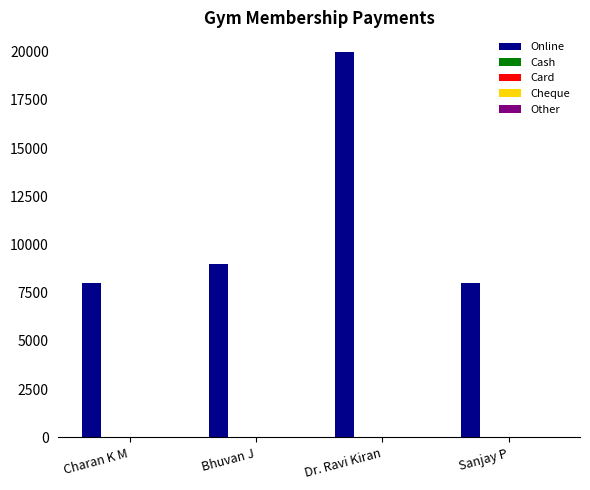

Reading right to left, extract all data points from this chart.

8000	20000	9000	8000